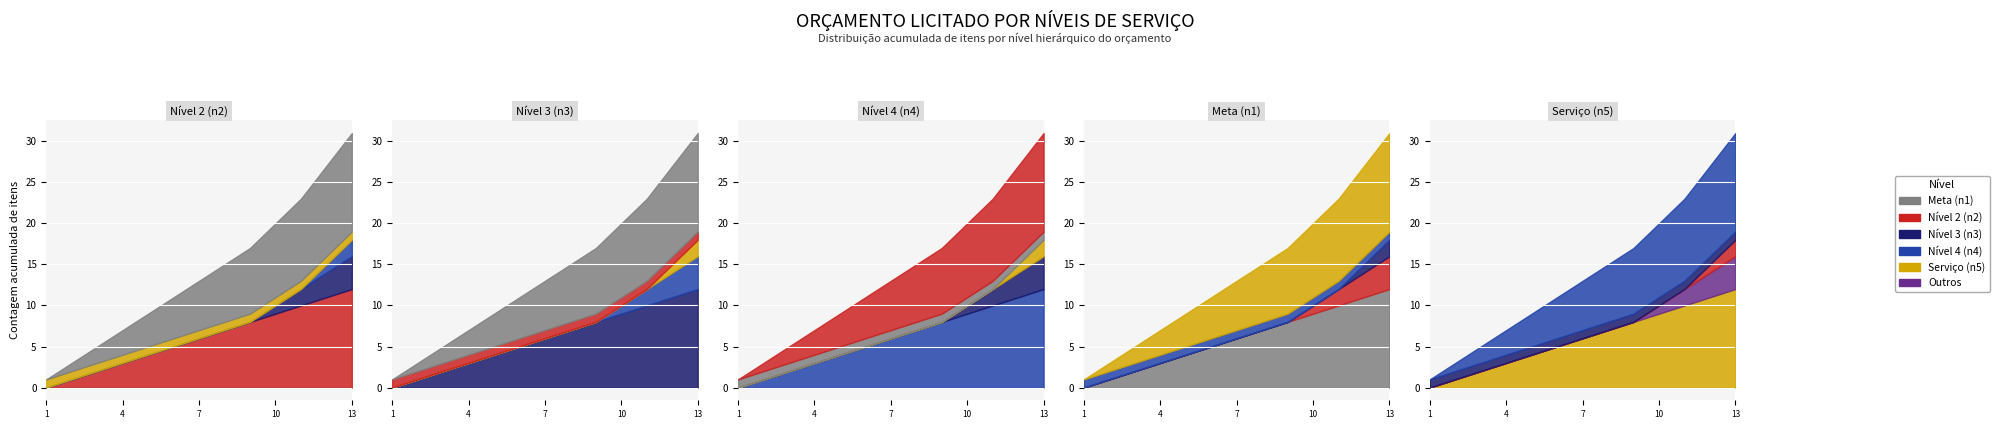

True or false: Nível 3 (n3) and Nível 2 (n2) cross at least once.

False